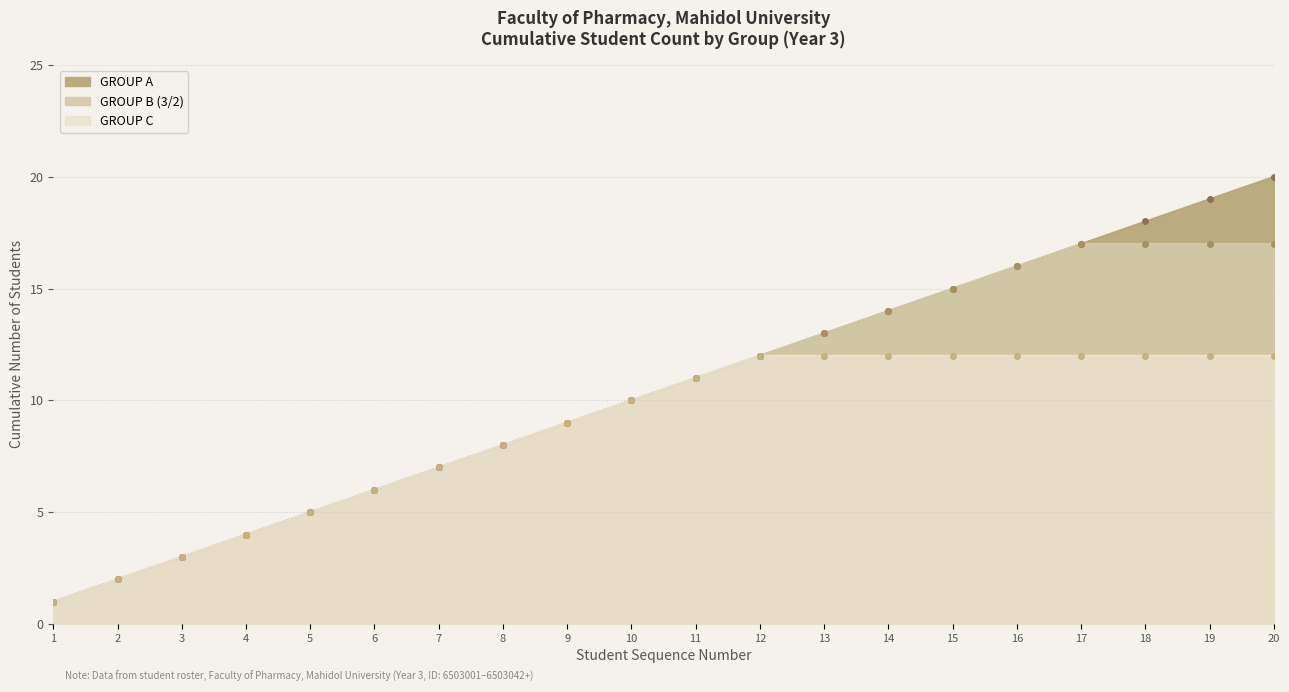

True or false: GROUP C and GROUP A cross at least once.

False